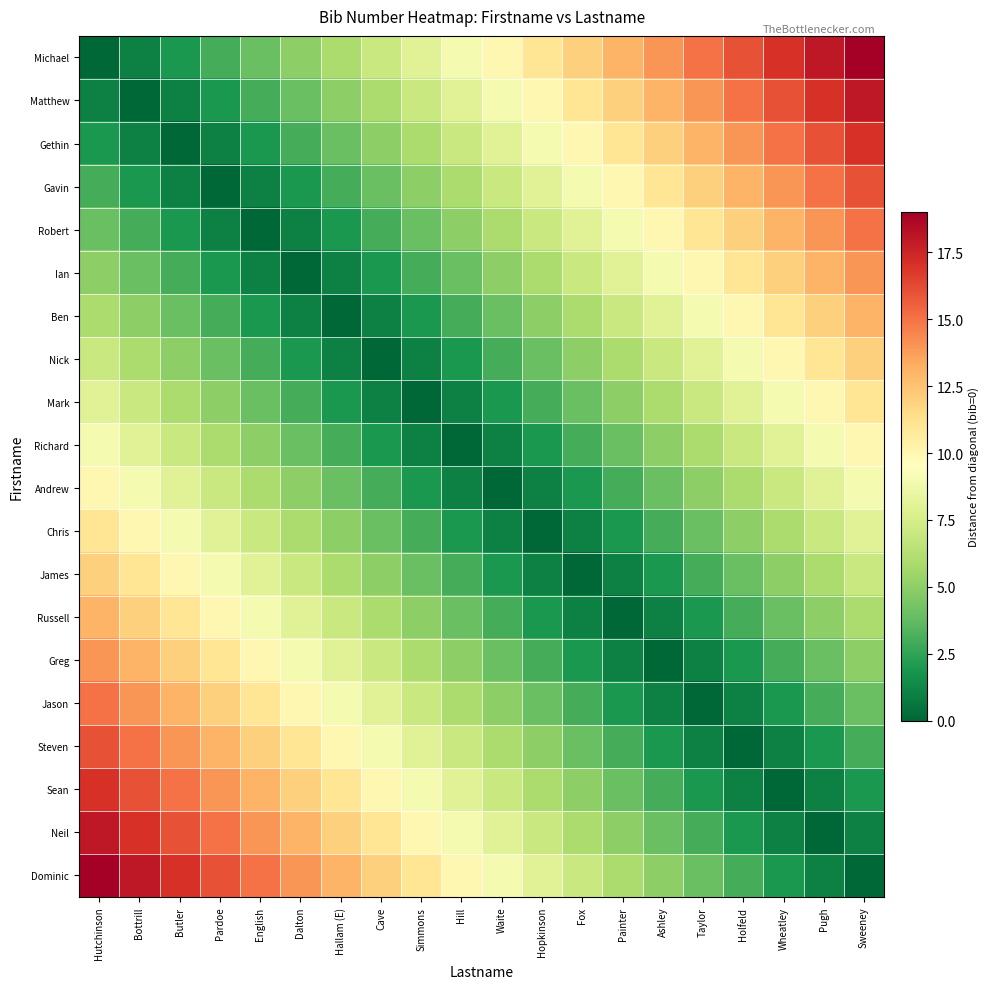

What is the greatest value displayed?

19